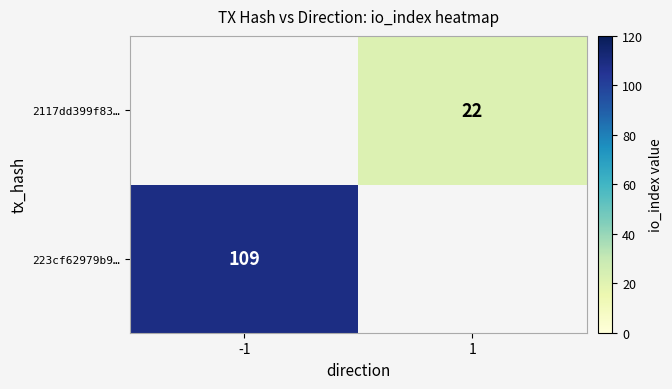

Which has a higher value, -1 or 1?

-1